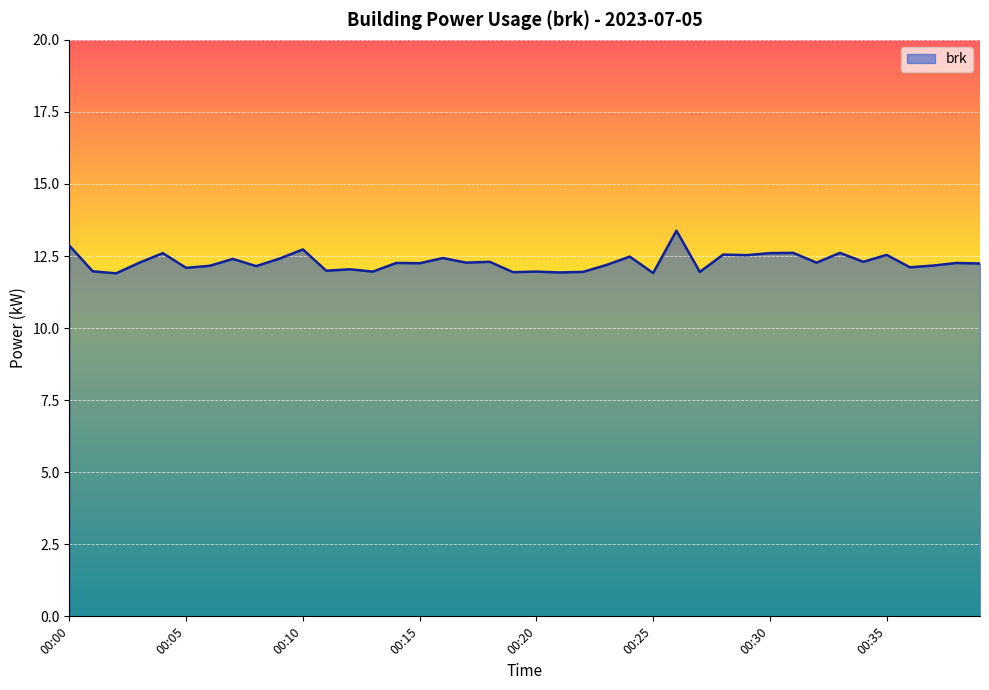

What is the smallest value displayed?

11.9